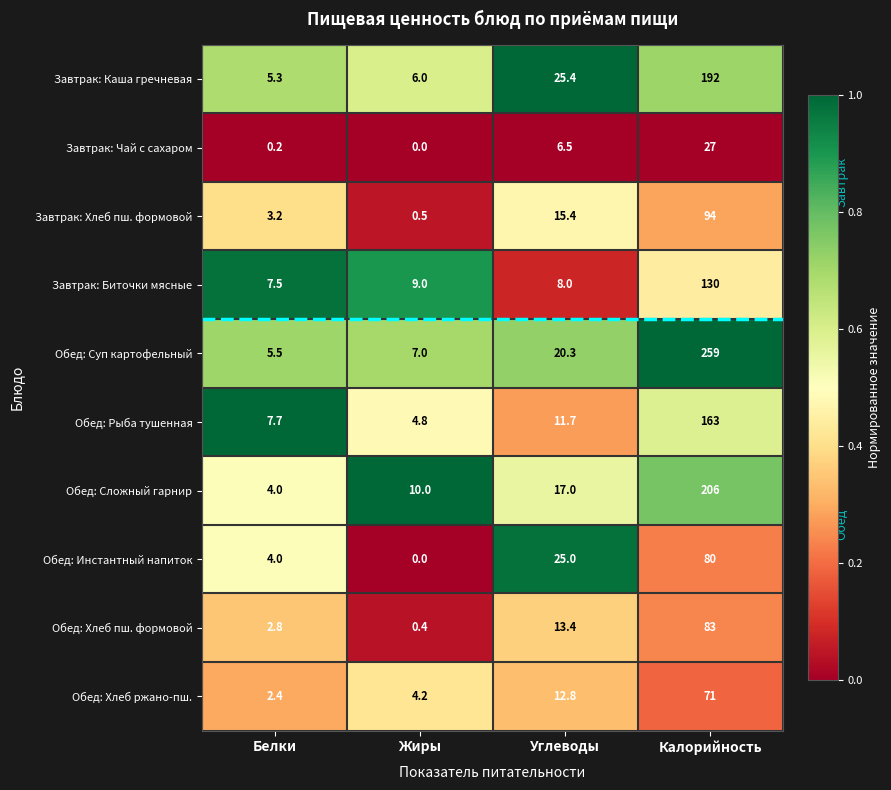

What is the total value across all series at Белки?

42.6